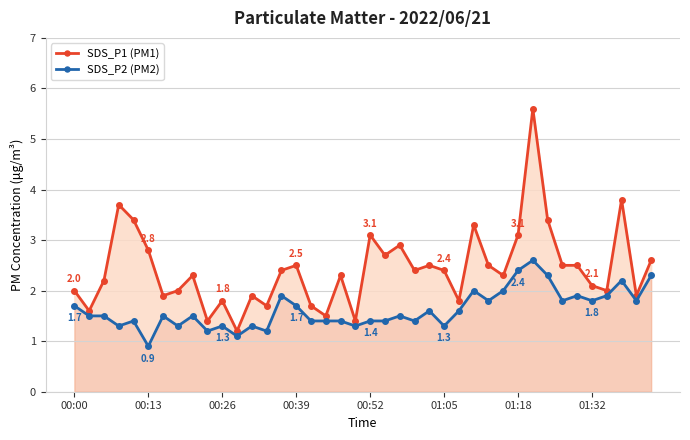

What is the greatest value displayed?

5.6